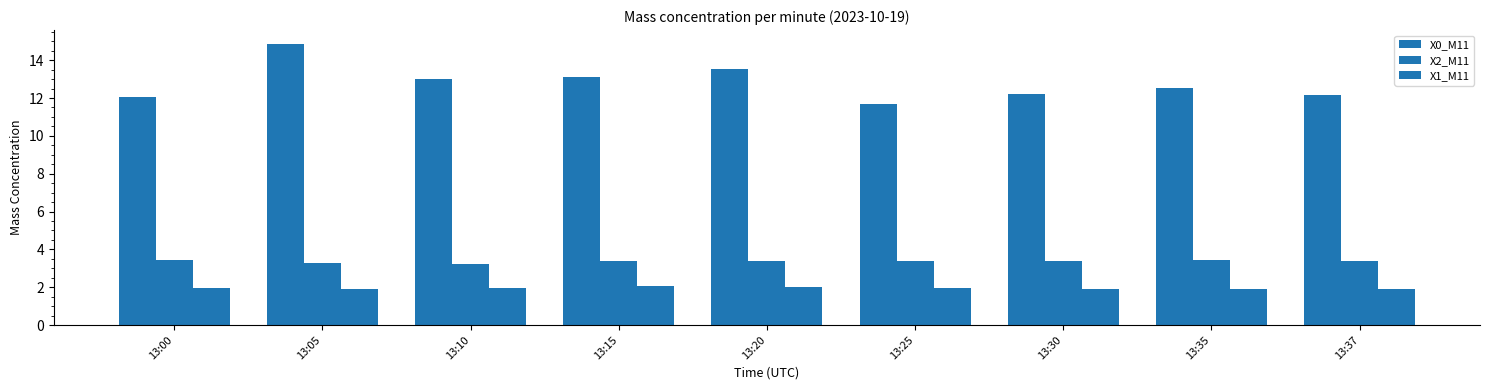

Reading left to right, extract all data points from this chart.

X0_M11: 12.1	14.8	13.0	13.1	13.5	11.7	12.2	12.5	12.2
X2_M11: 3.4	3.3	3.2	3.4	3.4	3.4	3.4	3.5	3.4
X1_M11: 2.0	1.9	2.0	2.0	2.0	1.9	1.9	1.9	1.9